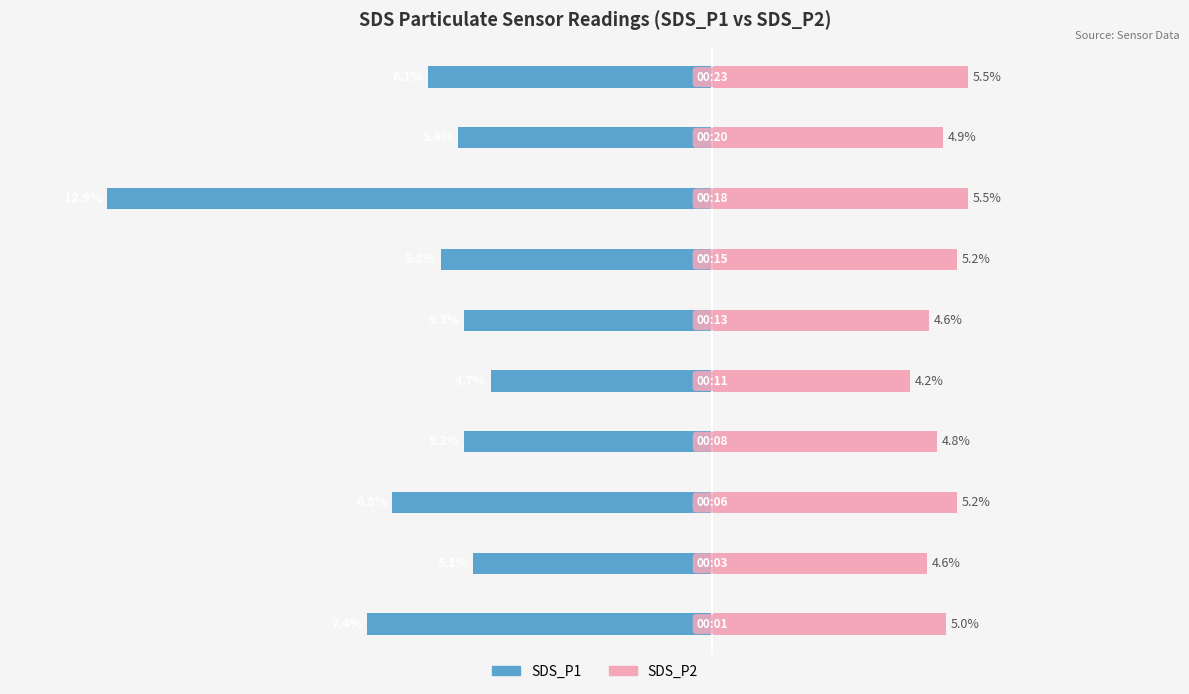

How many data points does each series have?

10